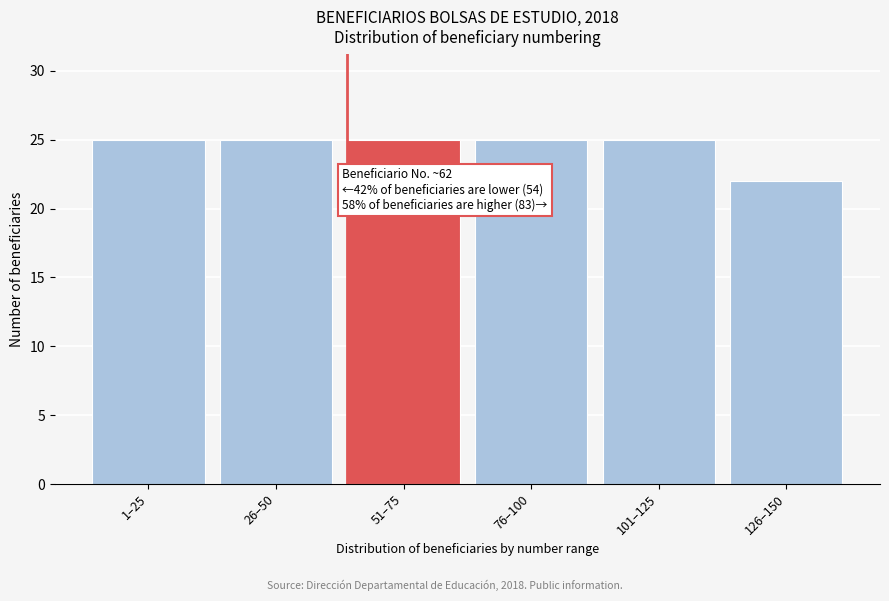

Reading right to left, list all the values displayed in this chart.

126–150=22	101–125=25	76–100=25	51–75=25	26–50=25	1–25=25